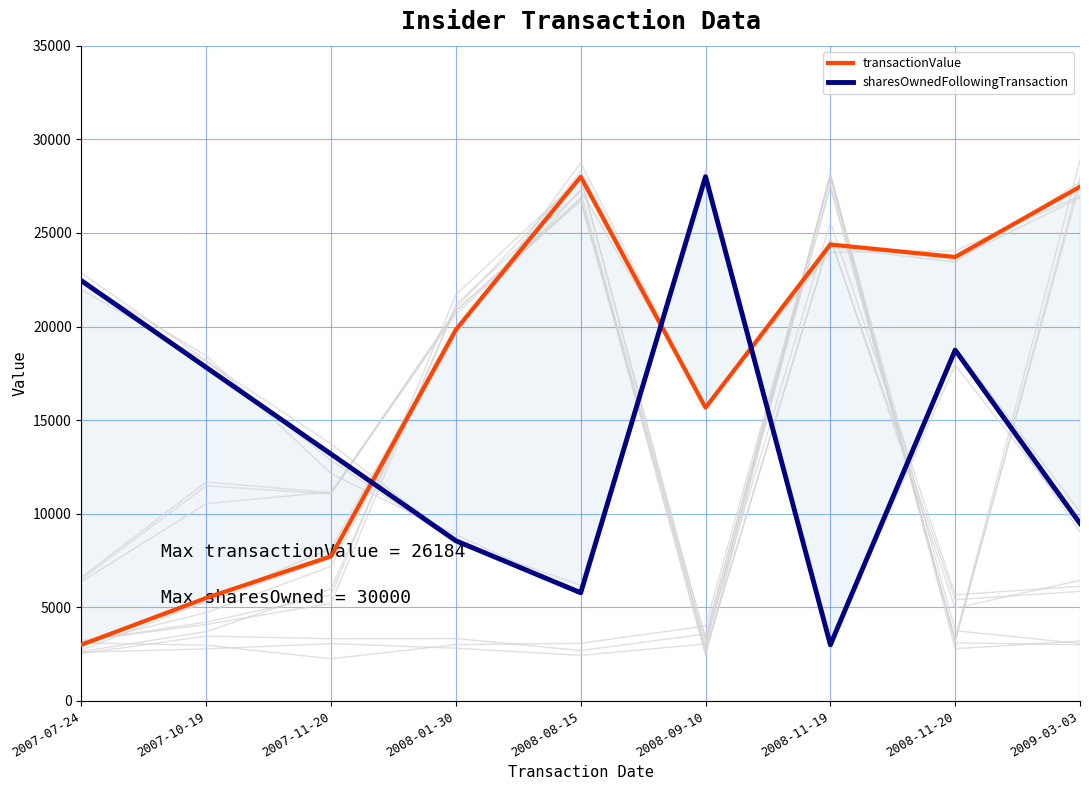

Reading left to right, transcribe all the data shown in this chart.

transactionValue: 3000.0	5502.2	7726.4	19834.4	28000.0	15666.8	24380.1	23712.9	27464.8
sharesOwnedFollowingTransaction: 22444.4	17814.8	13185.2	8555.6	5777.8	28000.0	3000.0	18740.7	9481.5